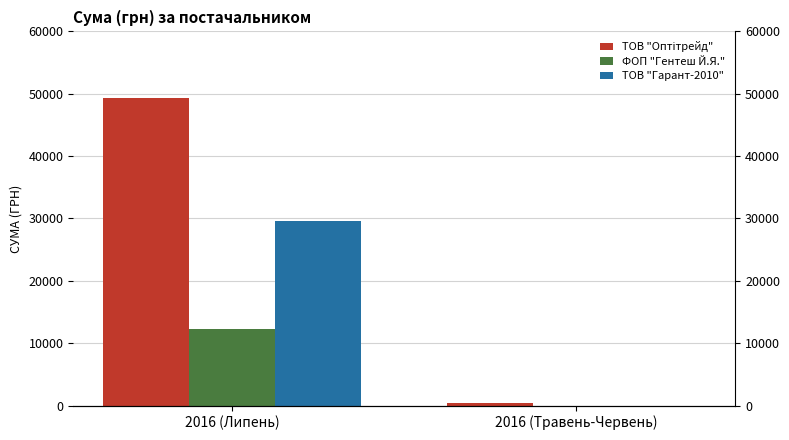

How many series are shown in this chart?

3